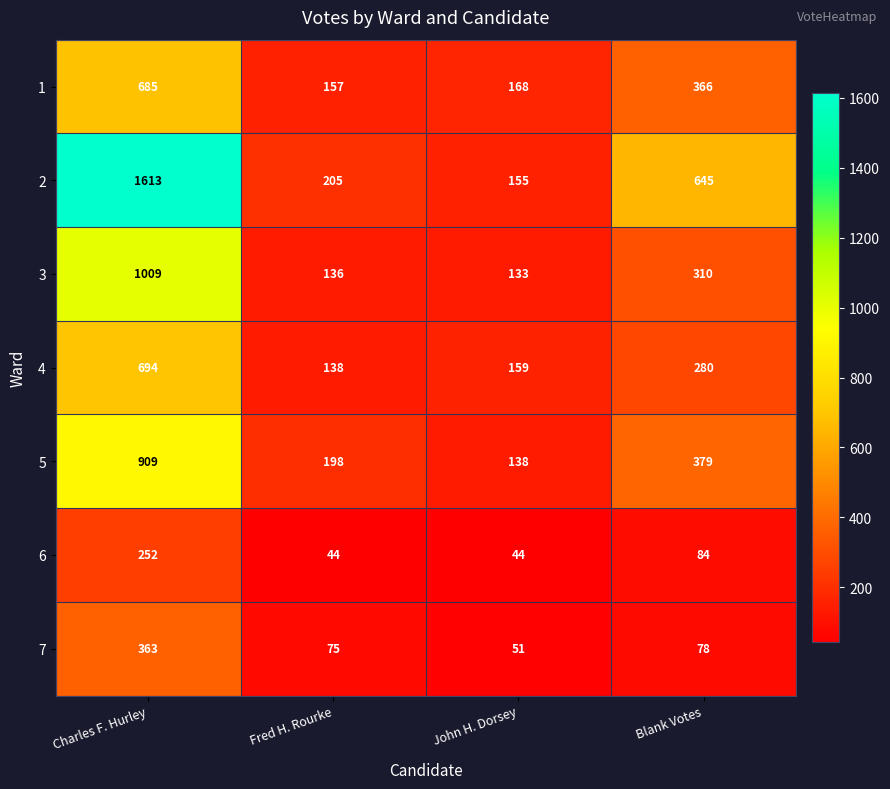

What value does the 3 series have at Charles F. Hurley, to the nearest 10?

1010